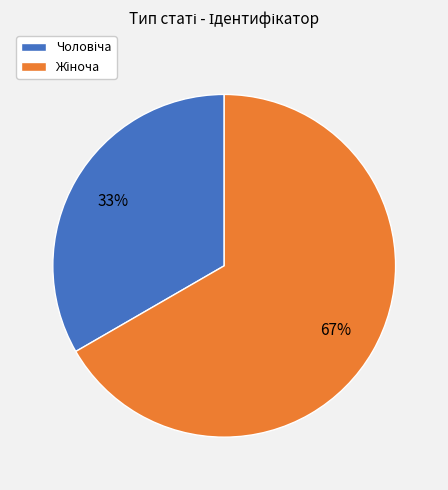

To the nearest percent, what is the average slice percentage?

50%